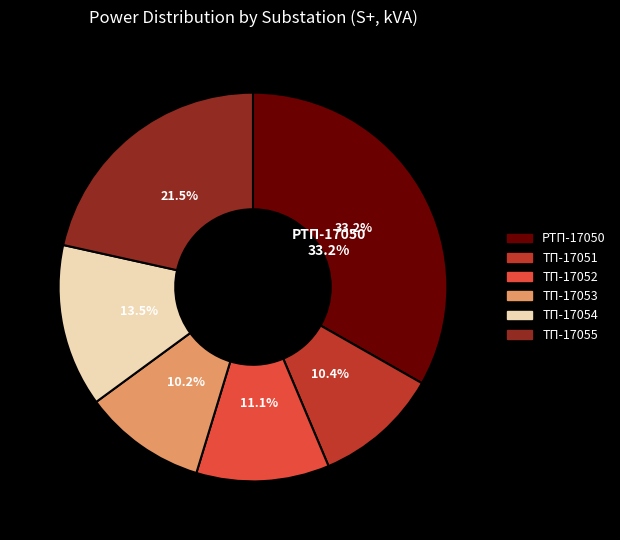

To the nearest percent, what percentage of the pie is ТП-17054?

14%